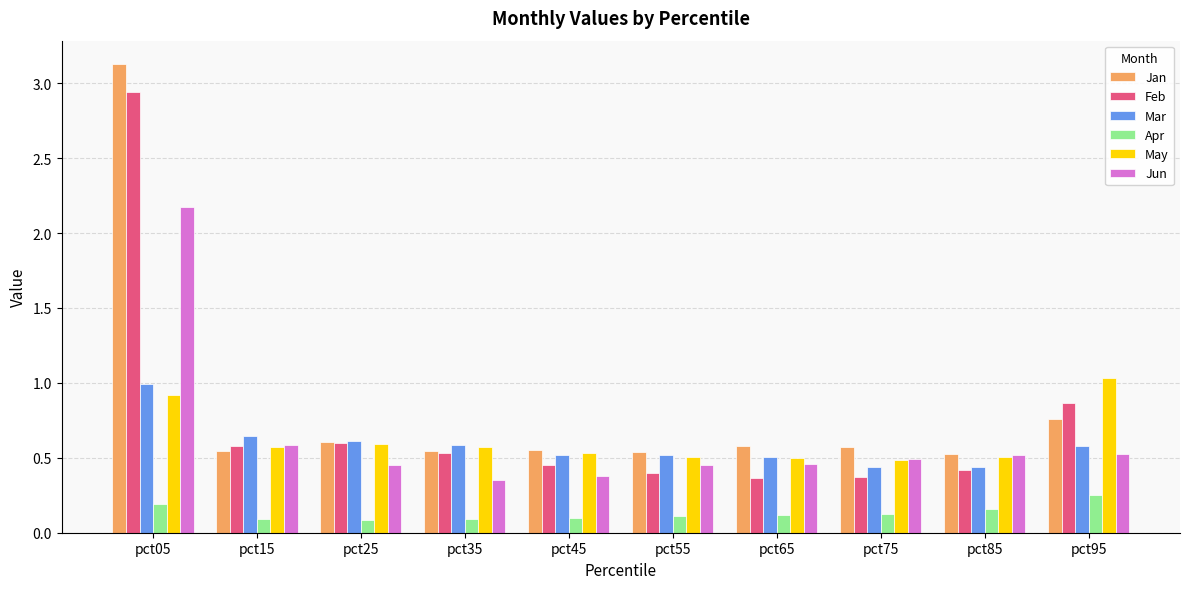

Which series has the largest range (max minus min)?

Jan